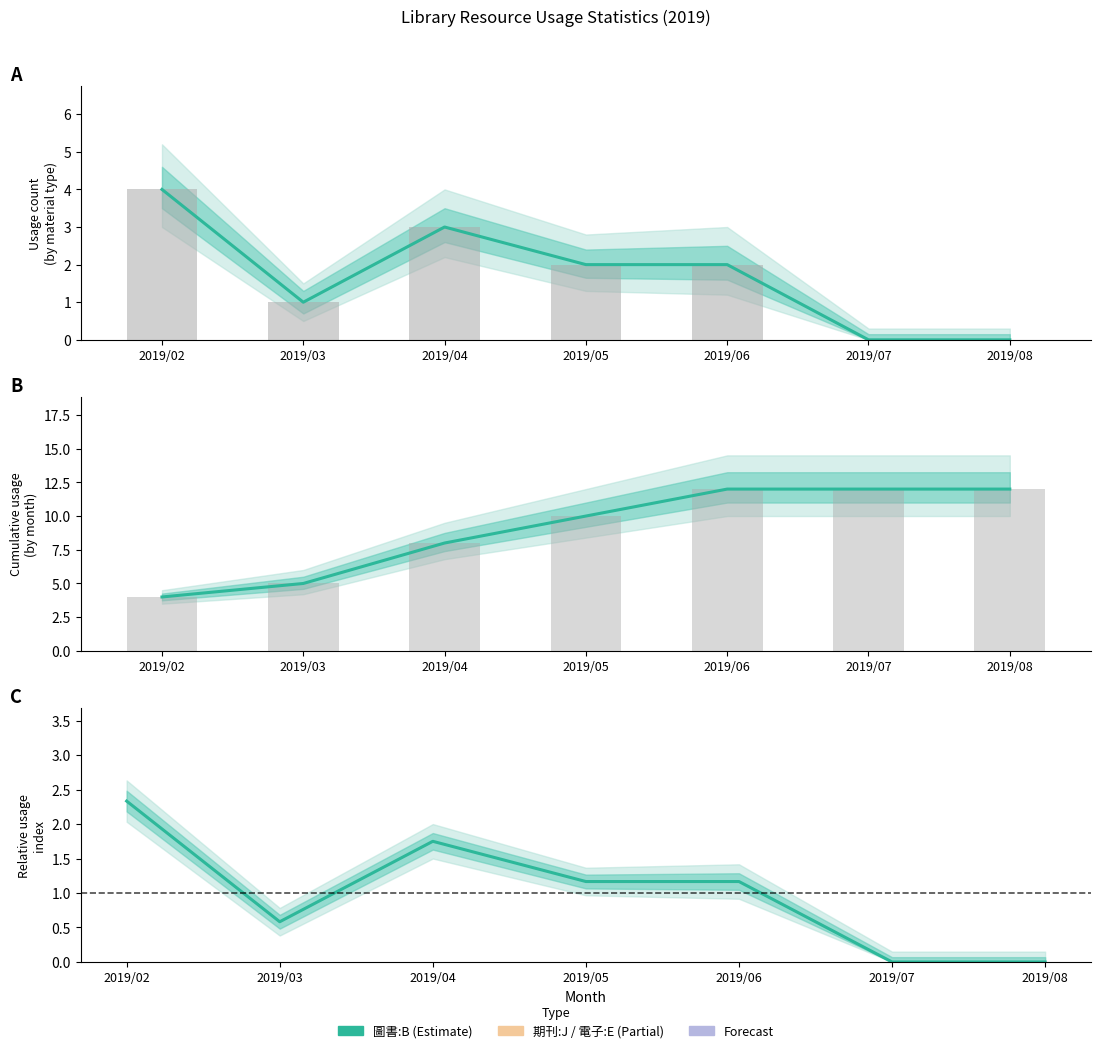

Where is Relative usage index nearest to the value 1?

2019/05